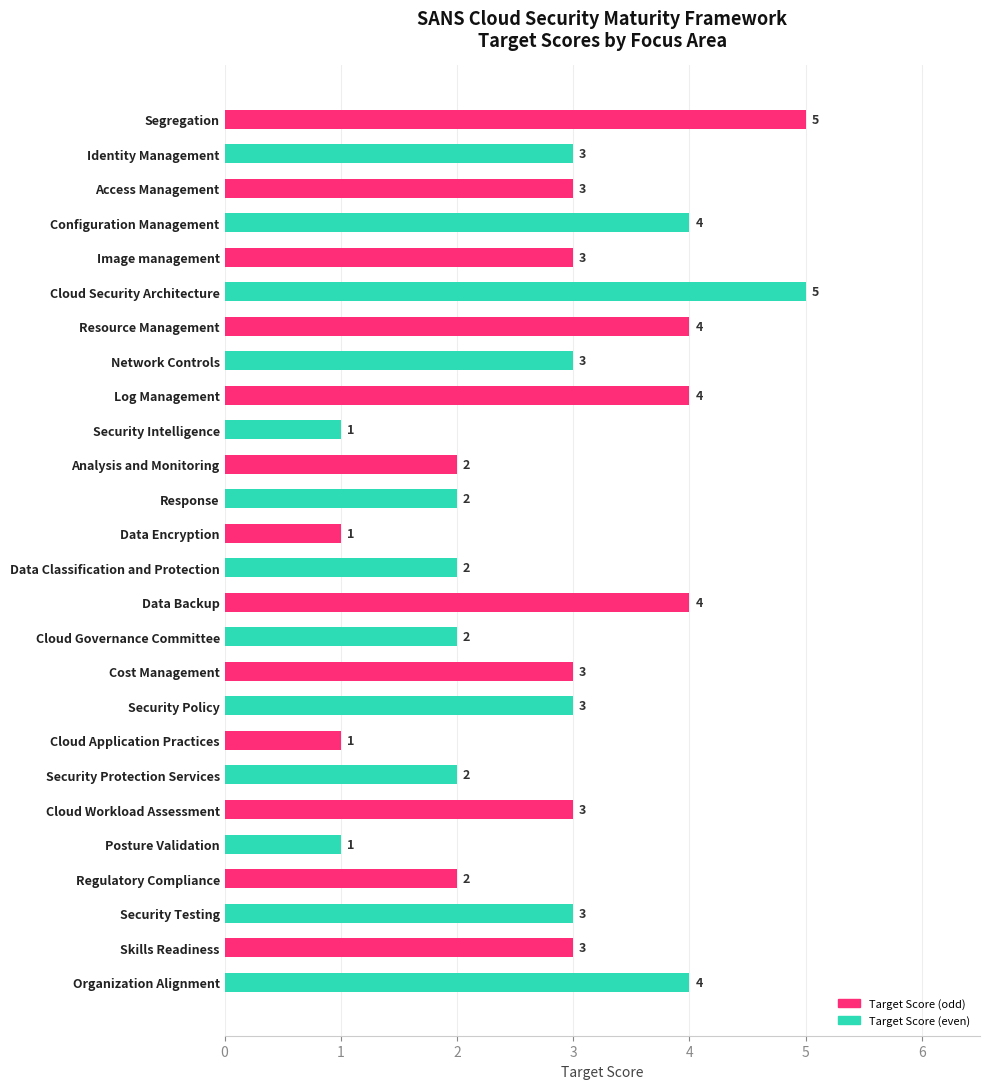

What position from the top is Access Management?

3